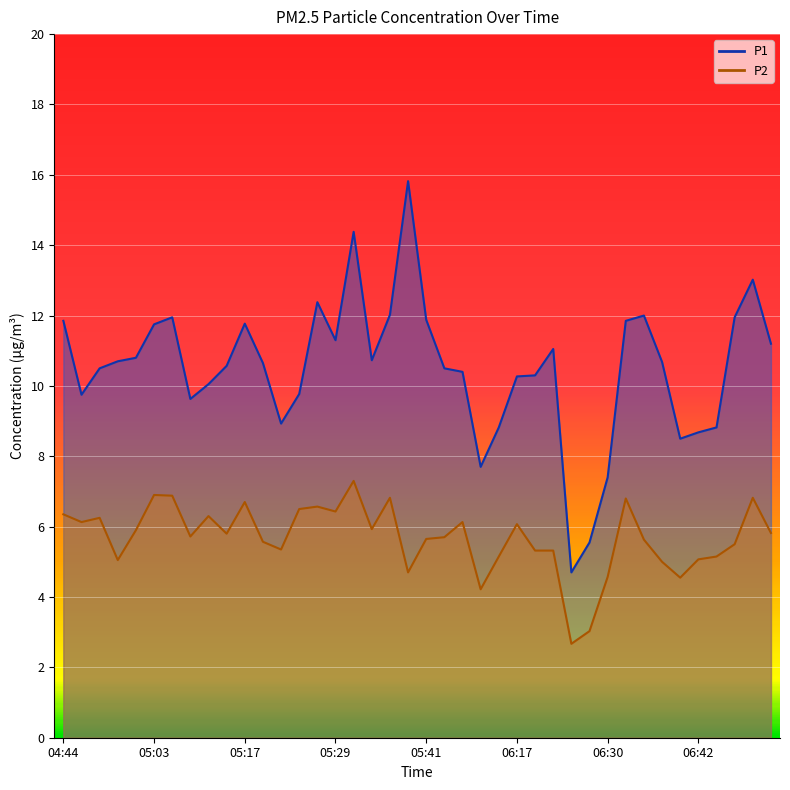

Reading left to right, extract all data points from this chart.

P1: 04:44=11.8	04:47=9.8	04:49=10.5	04:55=10.7	04:58=10.8	05:03=11.8	05:06=11.9	05:08=9.6	05:11=10.1	05:14=10.6	05:17=11.8	05:19=10.7	05:21=8.9	05:24=9.8	05:26=12.4	05:29=11.3	05:31=14.4	05:34=10.7	05:36=12.0	05:39=15.8	05:41=11.9	05:44=10.5	05:46=10.4	05:52=7.7	05:58=8.8	06:17=10.3	06:20=10.3	06:22=11.1	06:25=4.7	06:27=5.5	06:30=7.4	06:32=11.8	06:35=12.0	06:37=10.7	06:40=8.5	06:42=8.7	06:45=8.8	06:47=11.9	06:50=13.0	06:52=11.2
P2: 04:44=6.3	04:47=6.1	04:49=6.2	04:55=5.0	04:58=5.9	05:03=6.9	05:06=6.9	05:08=5.7	05:11=6.3	05:14=5.8	05:17=6.7	05:19=5.6	05:21=5.3	05:24=6.5	05:26=6.6	05:29=6.4	05:31=7.3	05:34=5.9	05:36=6.8	05:39=4.7	05:41=5.7	05:44=5.7	05:46=6.1	05:52=4.2	05:58=5.2	06:17=6.1	06:20=5.3	06:22=5.3	06:25=2.7	06:27=3.0	06:30=4.6	06:32=6.8	06:35=5.6	06:37=5.0	06:40=4.5	06:42=5.1	06:45=5.2	06:47=5.5	06:50=6.8	06:52=5.8